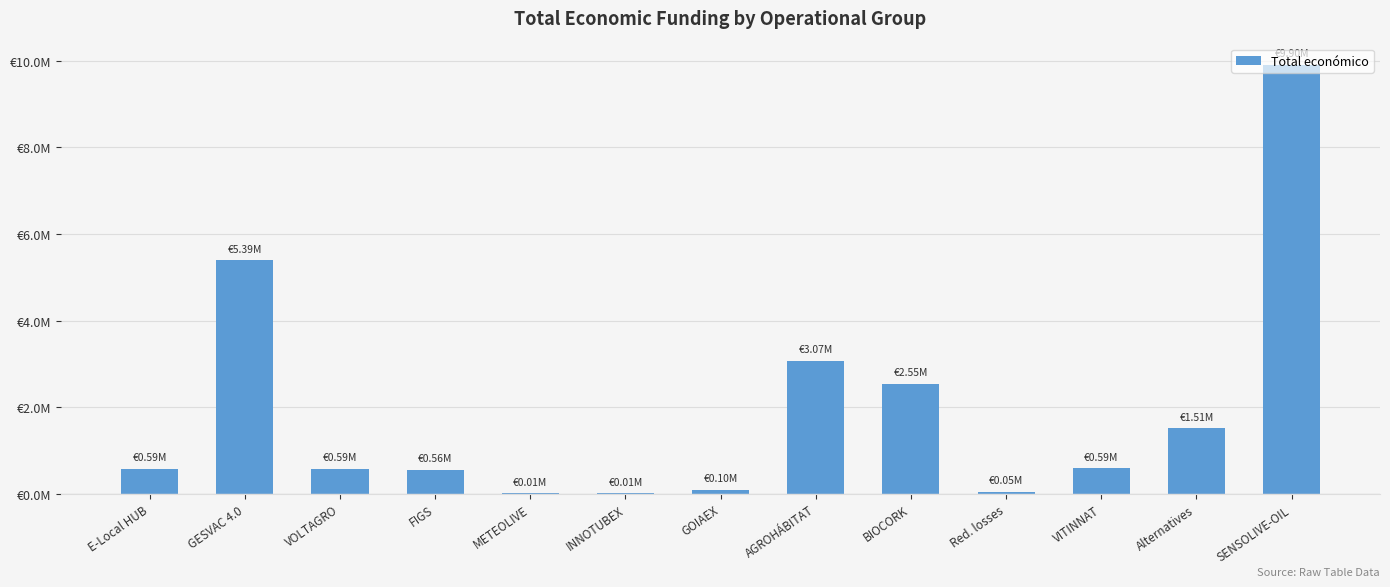

Are the bars horizontal?

No